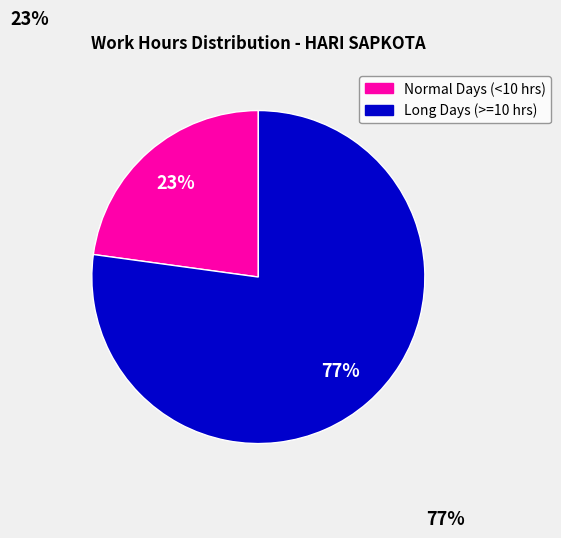

To the nearest percent, what is the difference between the largest and smallest slice percentages?

54%